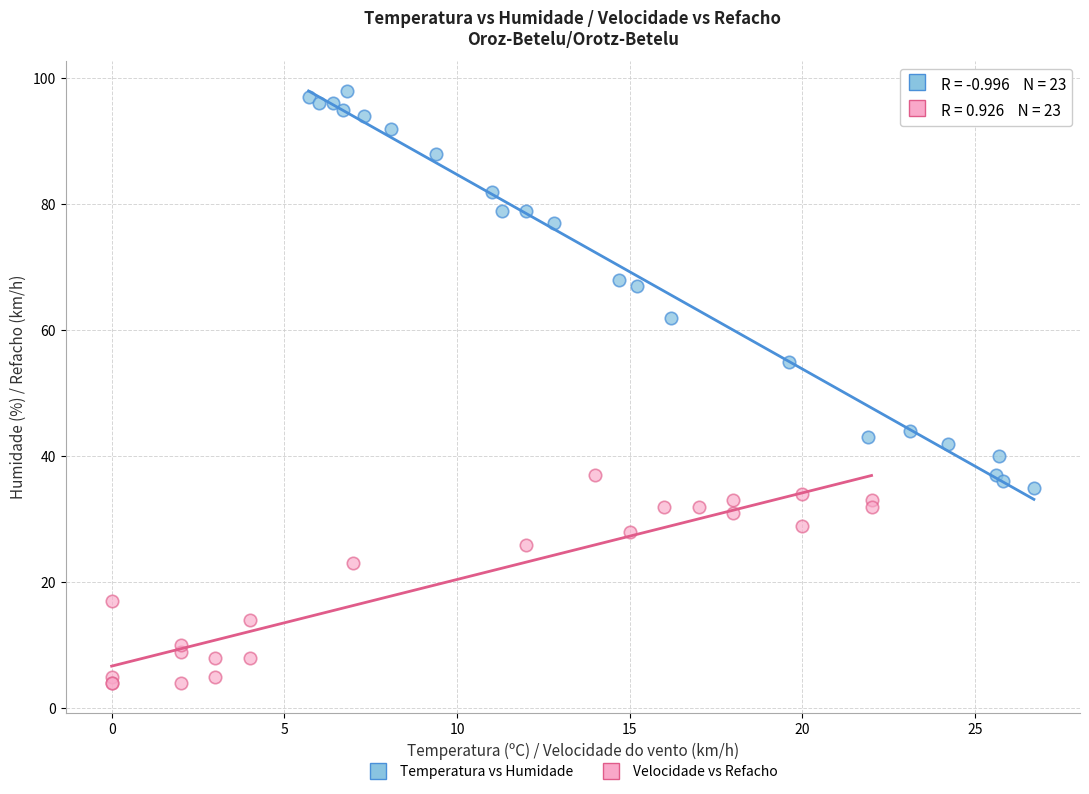

Which series has the widest spread of Y values?

Temperatura vs Humidade